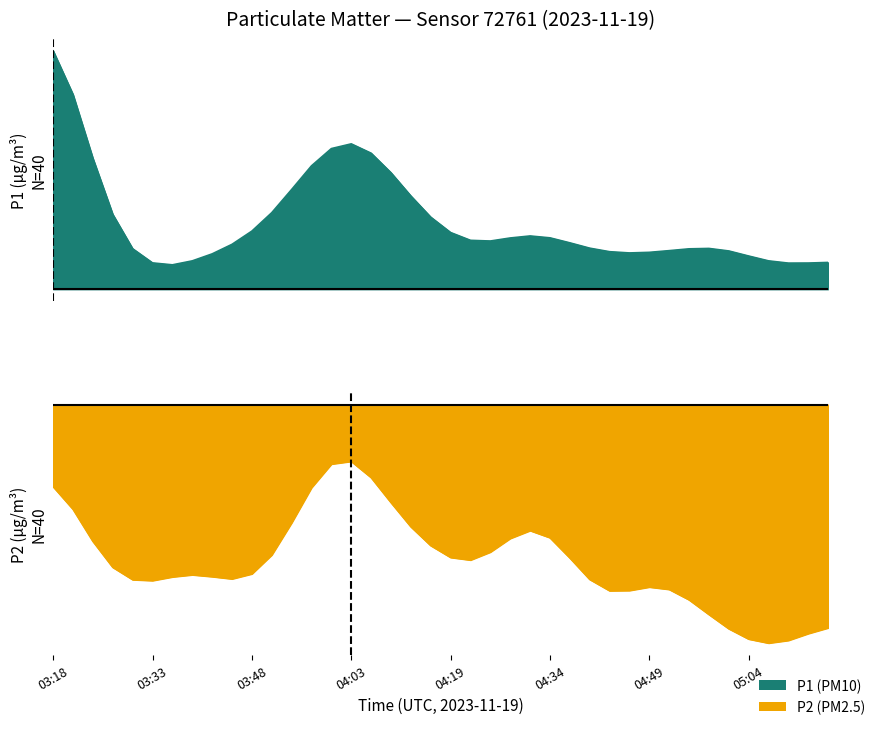

What are all the series names shown in the legend?

P1, P2